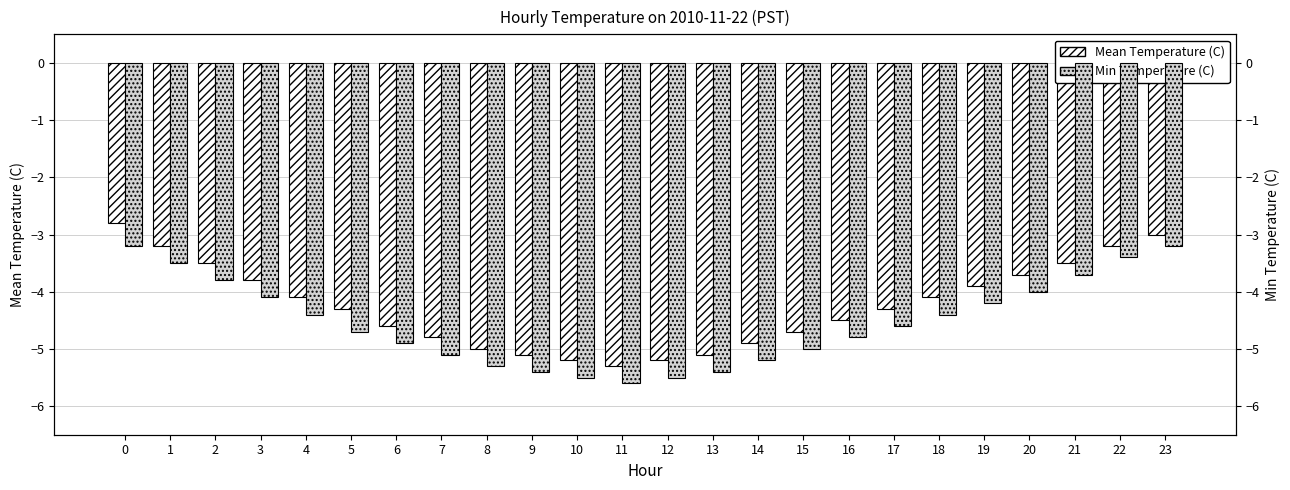

How many bars are there in each group?

2